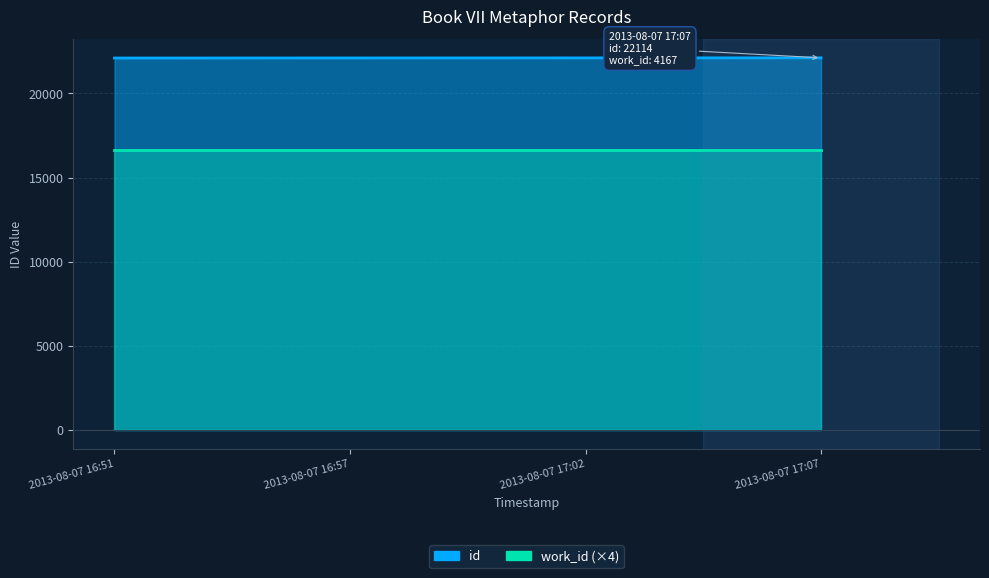

Which label corresponds to the largest value in the chart?

2013-08-07 17:07